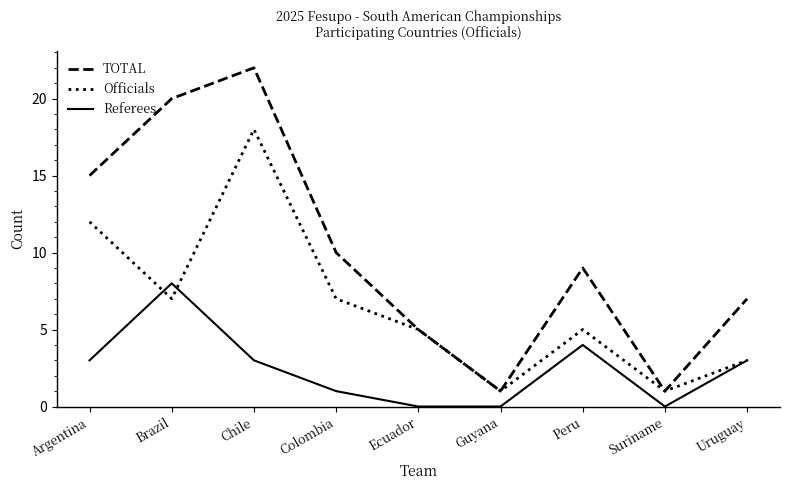

At how many categories does at least one series exceed 0?

9